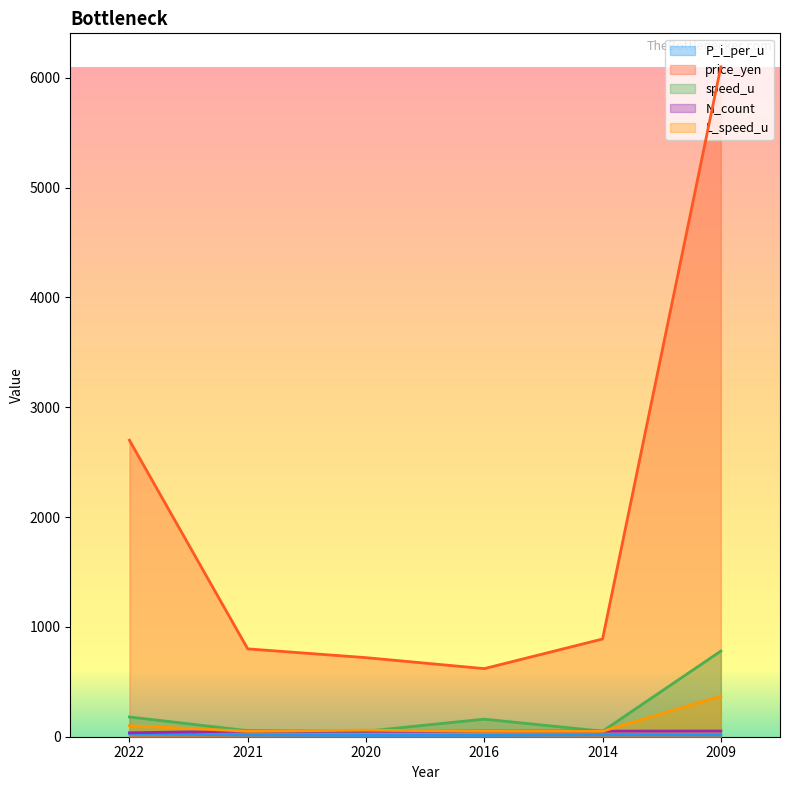

The N_count series shows 85.3 at 2021. True or false?

False